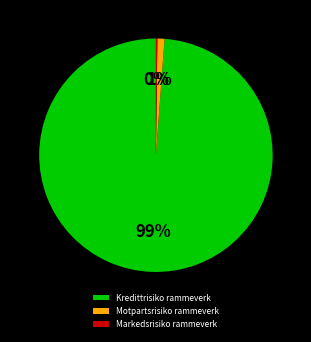

Does Kredittrisiko rammeverk account for over 50% of the chart?

Yes